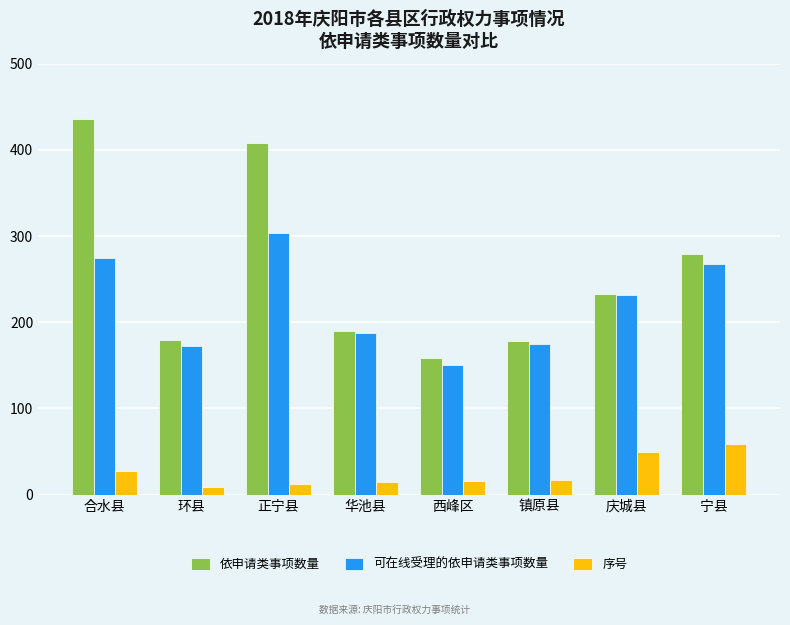

List the series in order of their peak value, highest first.

依申请类事项数量, 可在线受理的依申请类事项数量, 序号